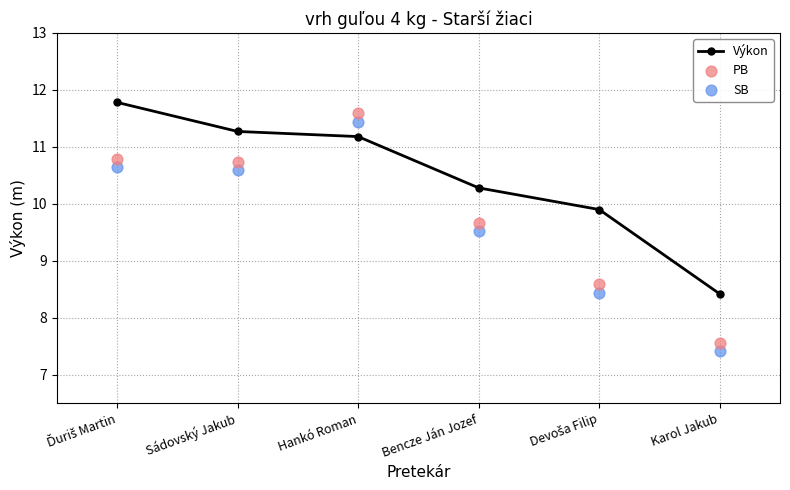

What are all the series names shown in the legend?

Výkon, PB, SB